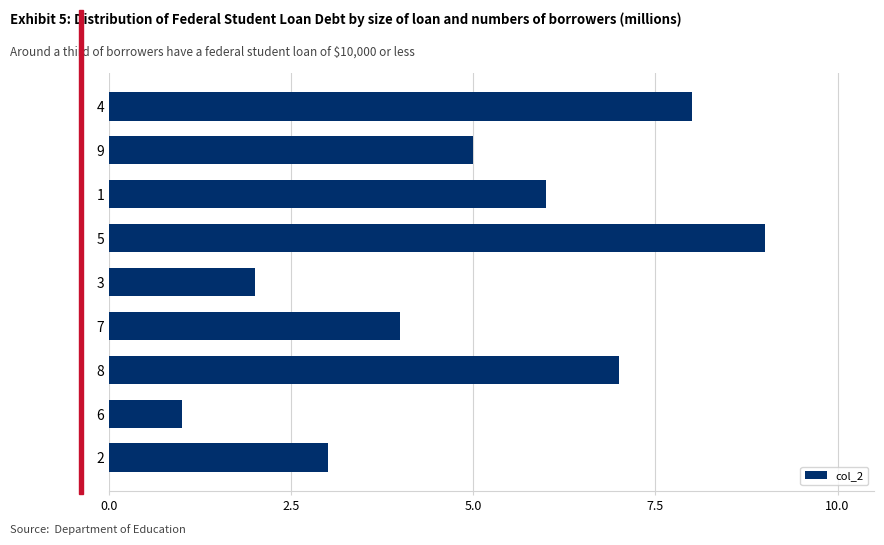

Approximately how many times larger is the value at 9 compared to 2?

1.7